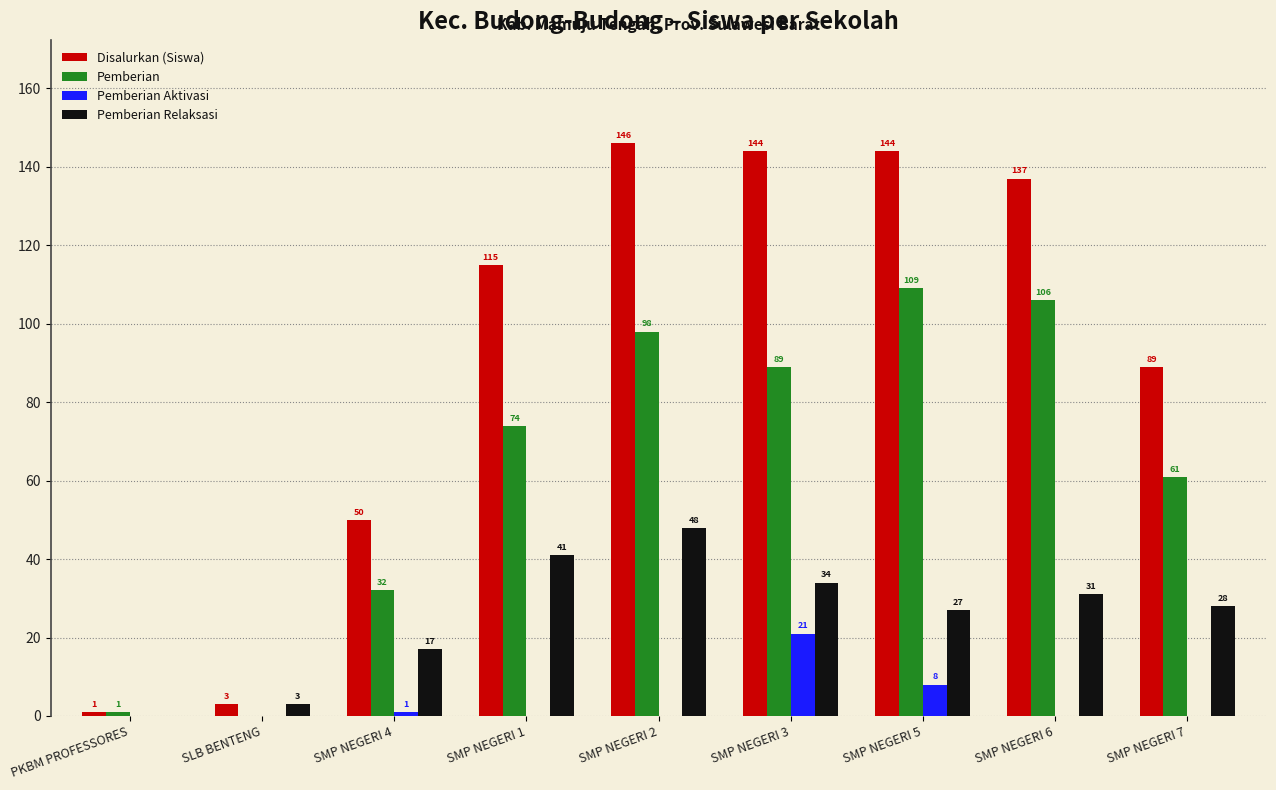

What is the average value of the Pemberian Aktivasi series?

3